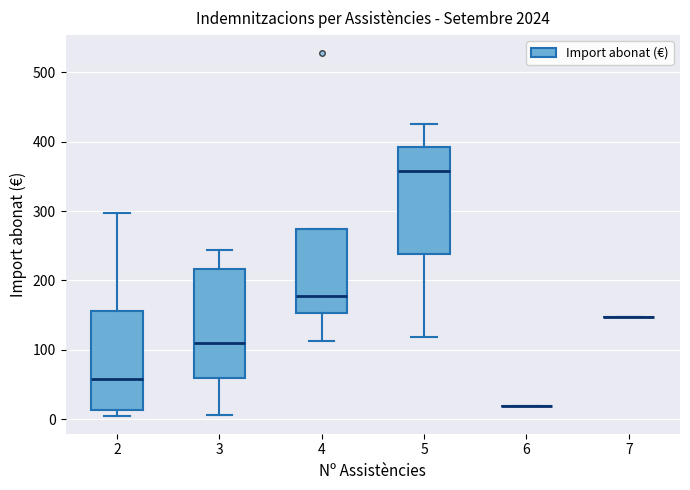

Reading left to right, read every box against the y-axis: the position of its median line, the range the box covers, and the ends of its whiskers. The values are not printed on the chart, so give them approximately, as read against the axis.

2: median 60, box 10 to 160, whiskers 10 (just below the box's lower edge) to 300
3: median 110, box 60 to 220, whiskers 10 to 240
4: median 180, box 150 to 270, whiskers 110 to 270
5: median 360, box 240 to 390, whiskers 120 to 430
6: box collapsed to a line at 20, whiskers 20 to 20
7: box collapsed to a line at 150, whiskers 150 to 150